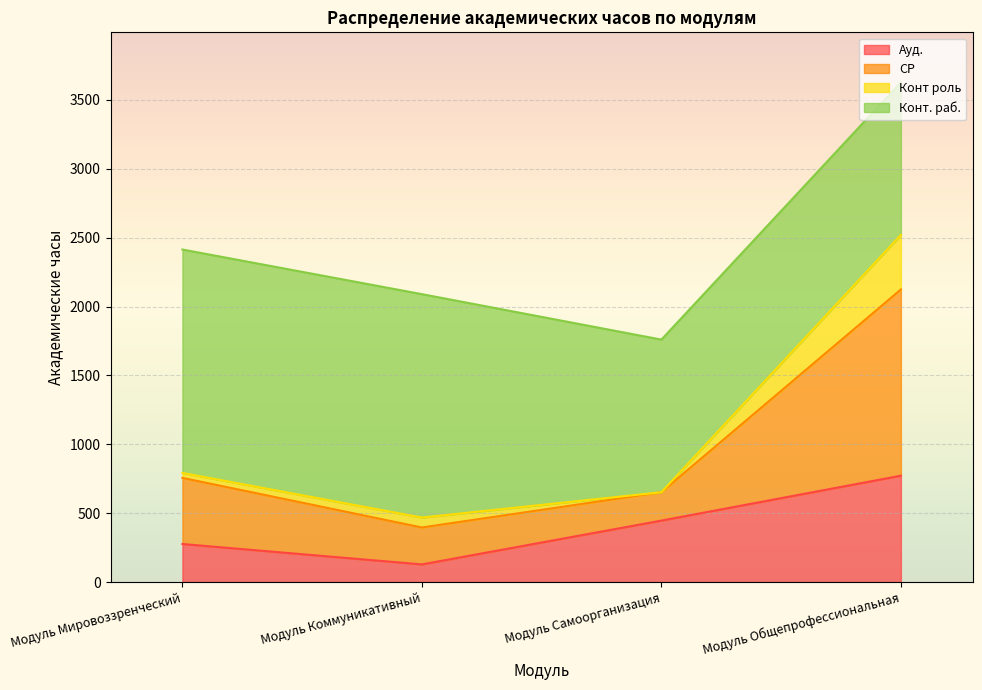

Count the Ауд. values in the range 276 to 772.

3